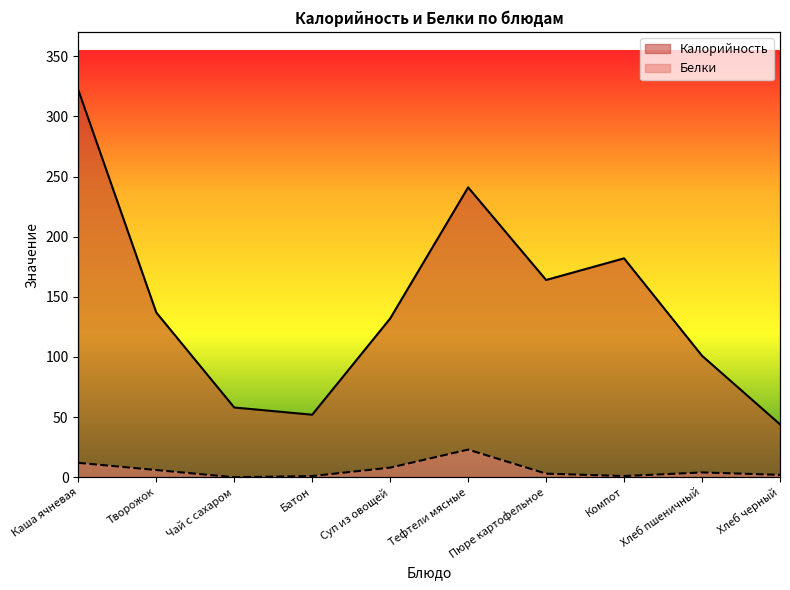

True or false: Калорийность and Белки cross at least once.

False